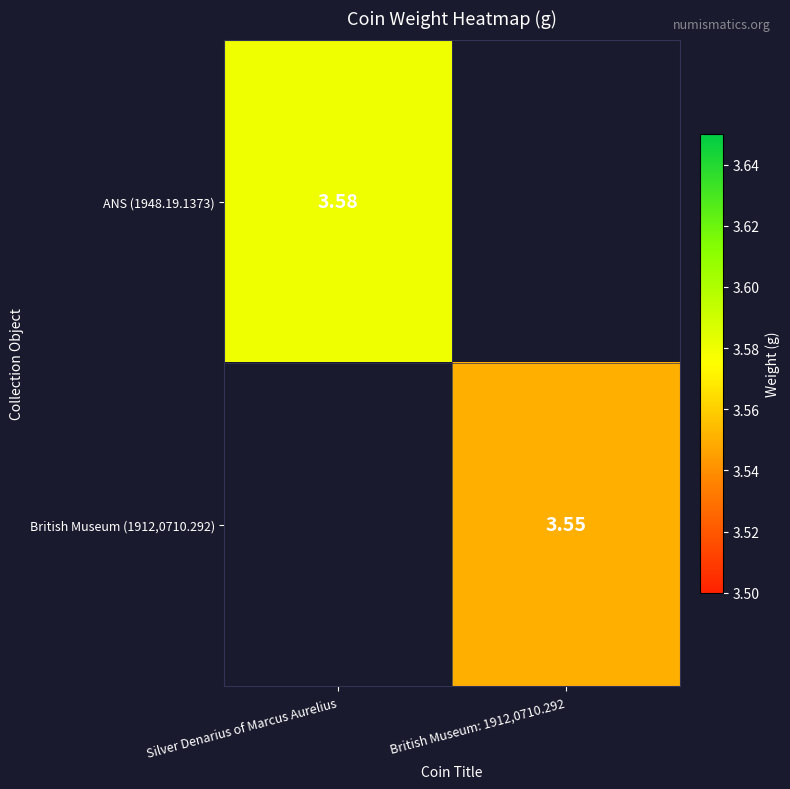

The British Museum (1912,0710.292) series shows 6.2 at British Museum: 1912,0710.292. True or false?

False